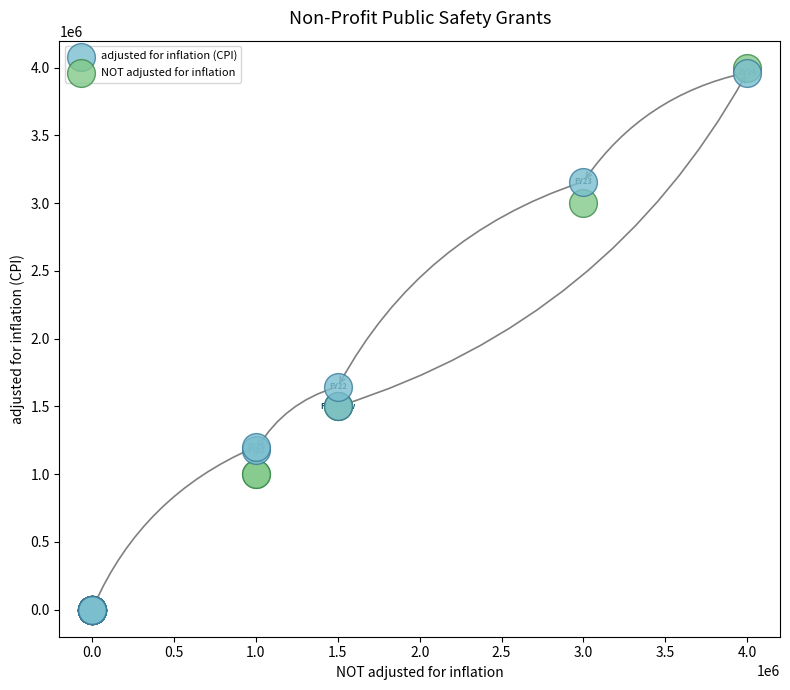

In the NOT adjusted for inflation series, what Y value is closest to 2000000?

1500000